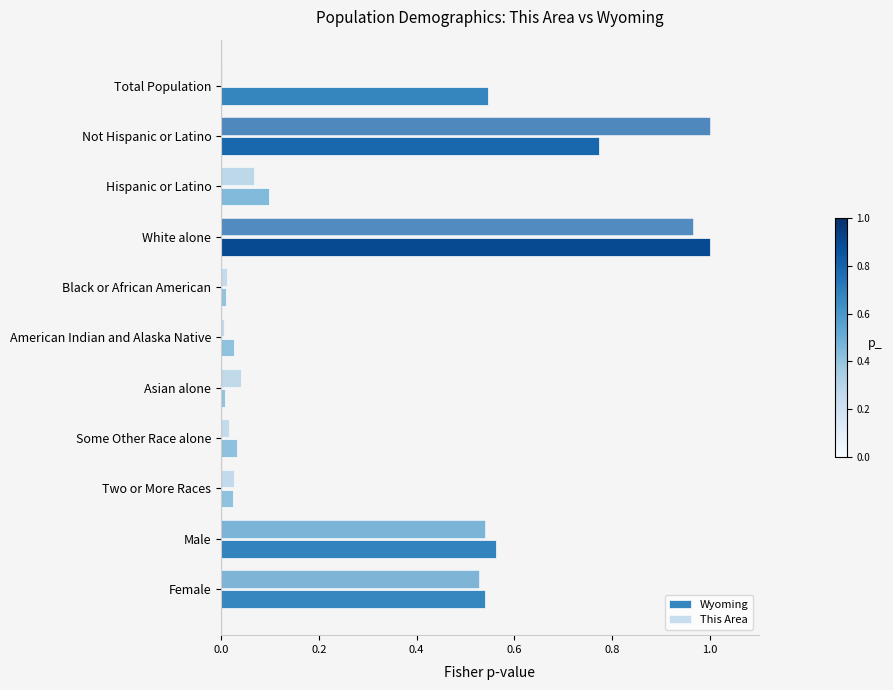

What is the sum of all Wyoming values?

3.6